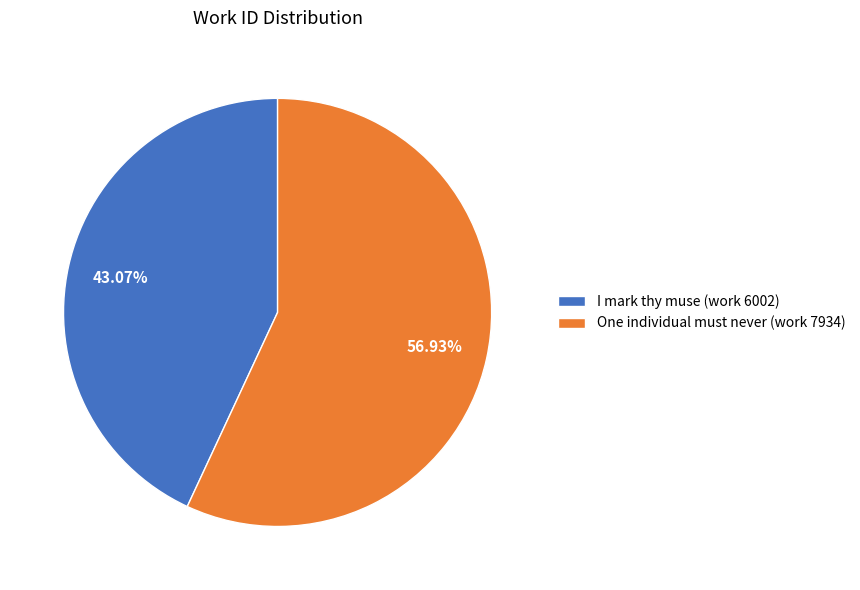

To the nearest percent, what is the difference between the largest and smallest slice percentages?

14%